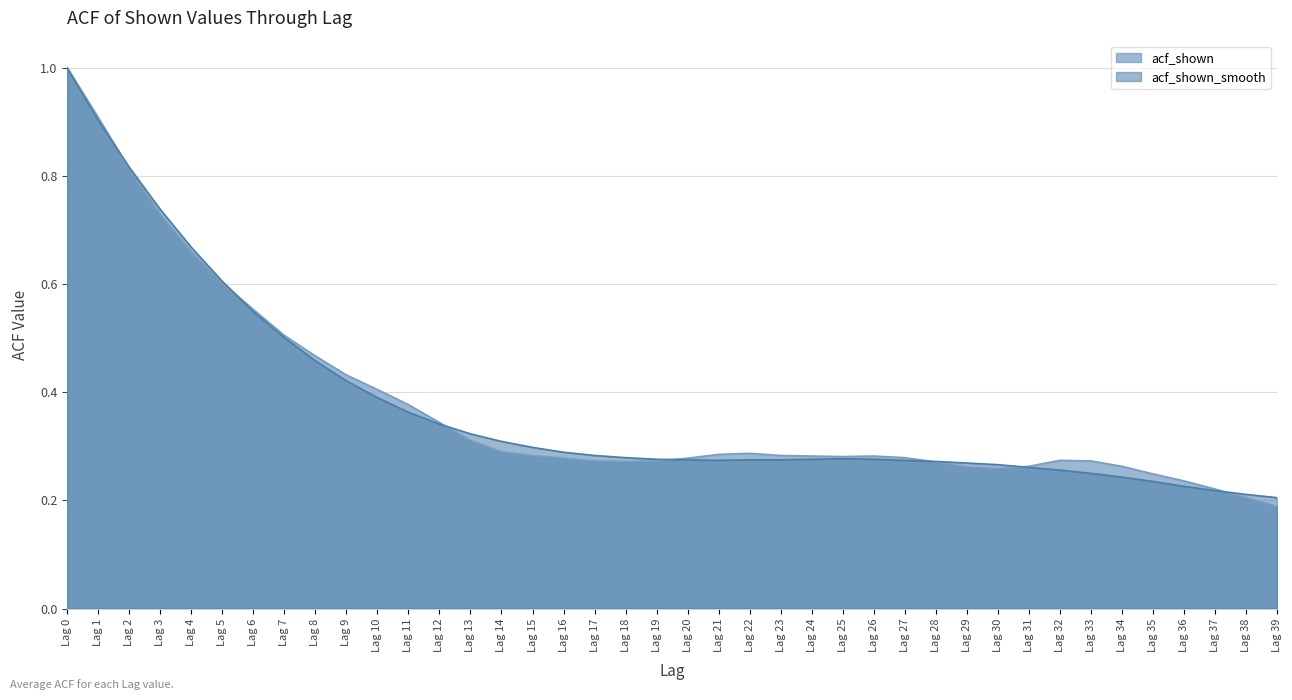

How many categories are shown in the chart?

40